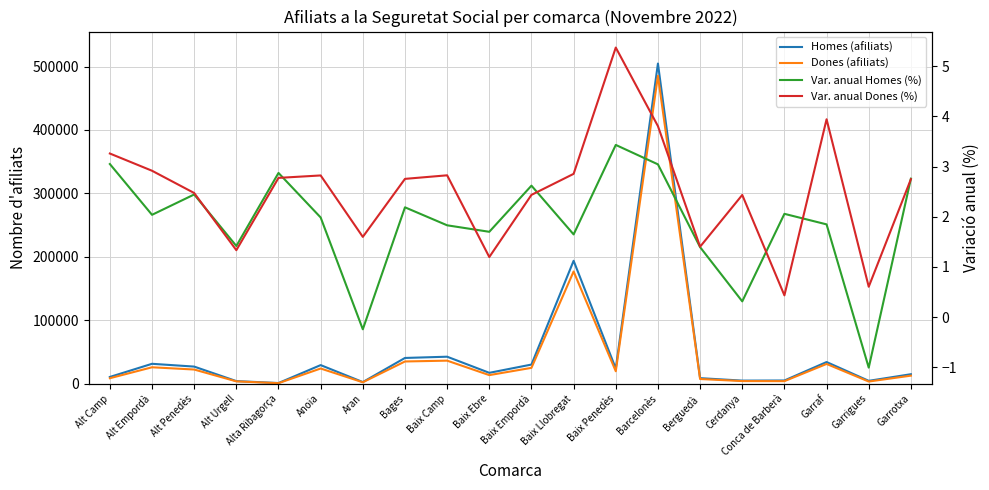

What is the difference between the maximum and minimum values in the Var. anual Homes (%) series?

4.4